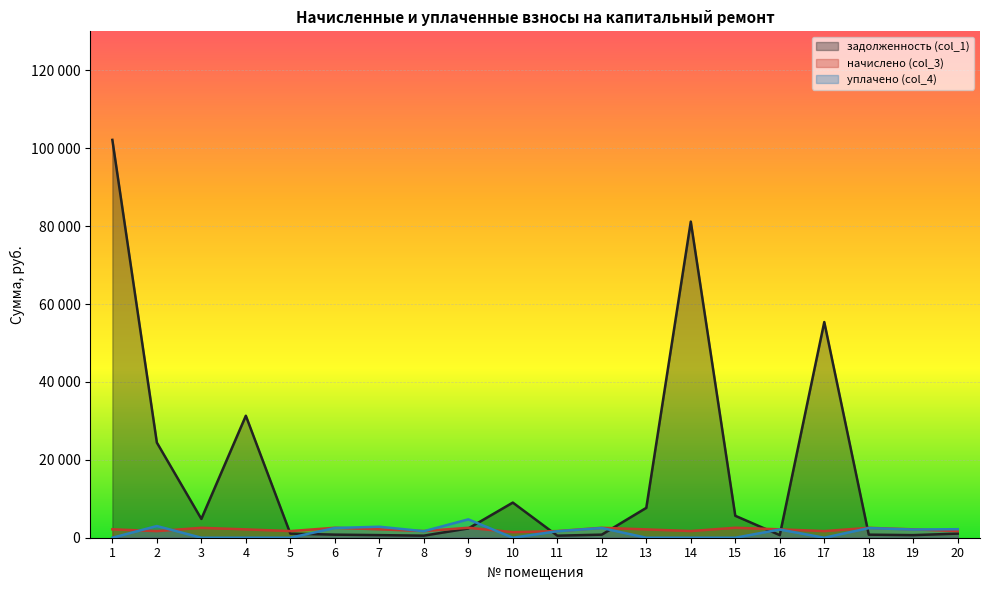

The уплачено (col_4) series shows 2475.1 at 18. True or false?

True